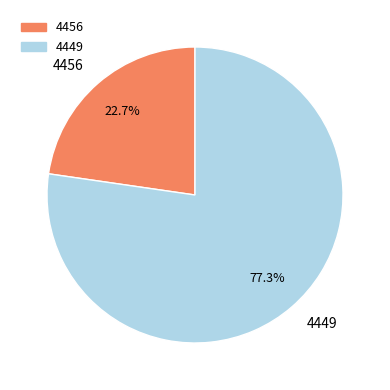

To the nearest percent, what portion does 4449 represent?

77%